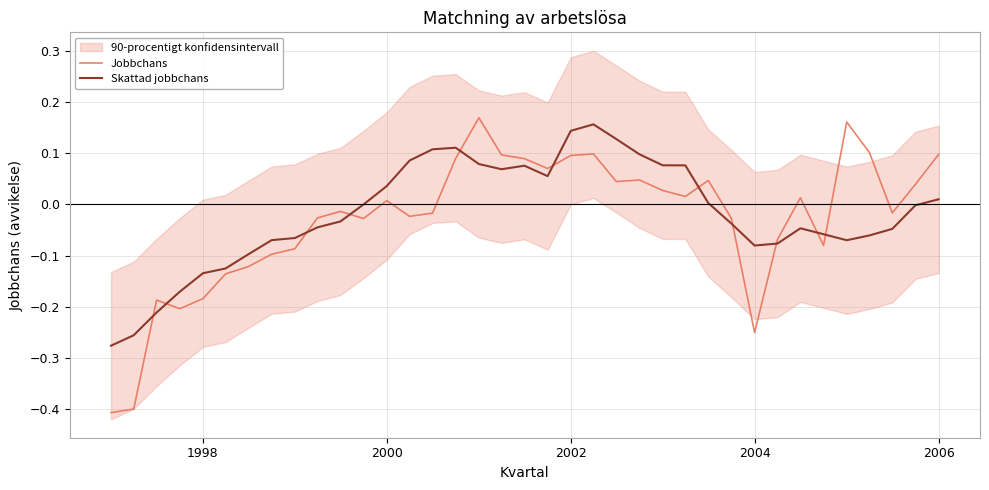

How many intersections are there between Jobbchans and Skattad jobbchans?

11